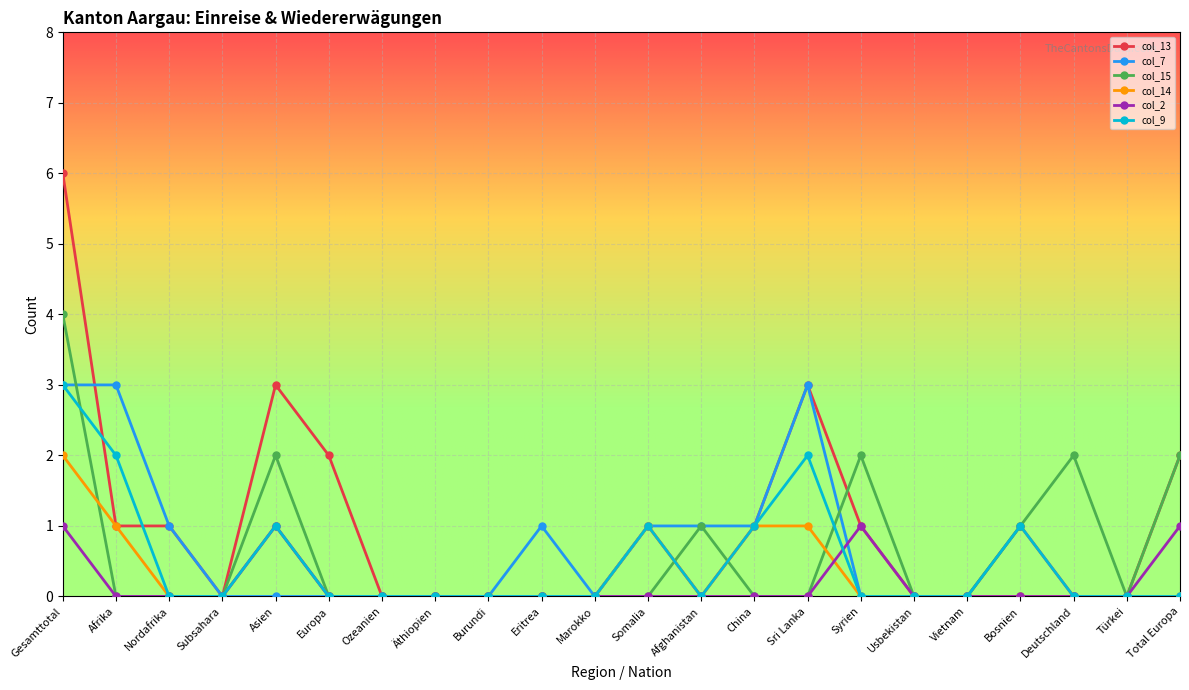

Which series has the largest total across all categories?

col_13